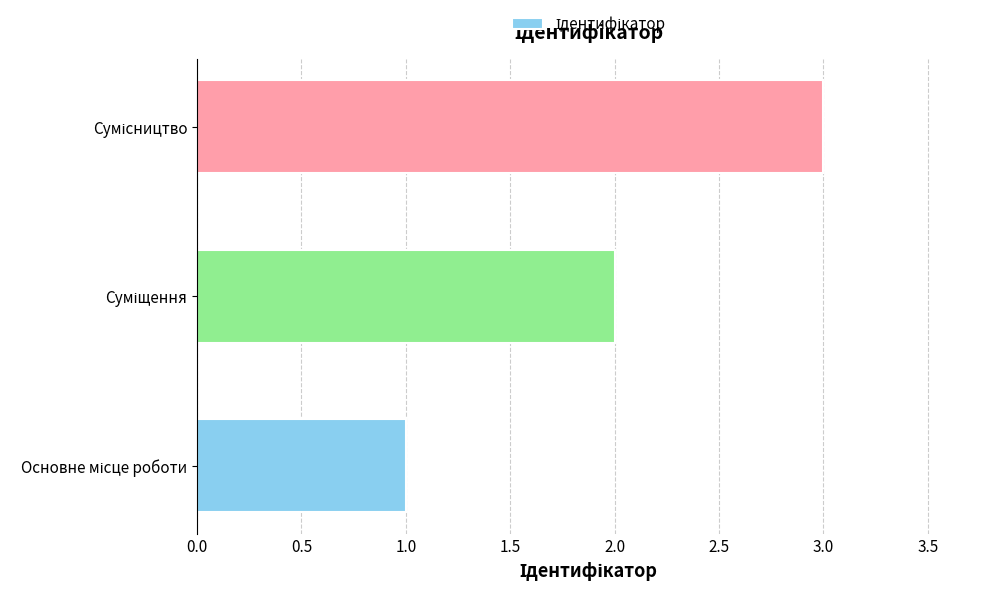

What is the greatest value displayed?

3